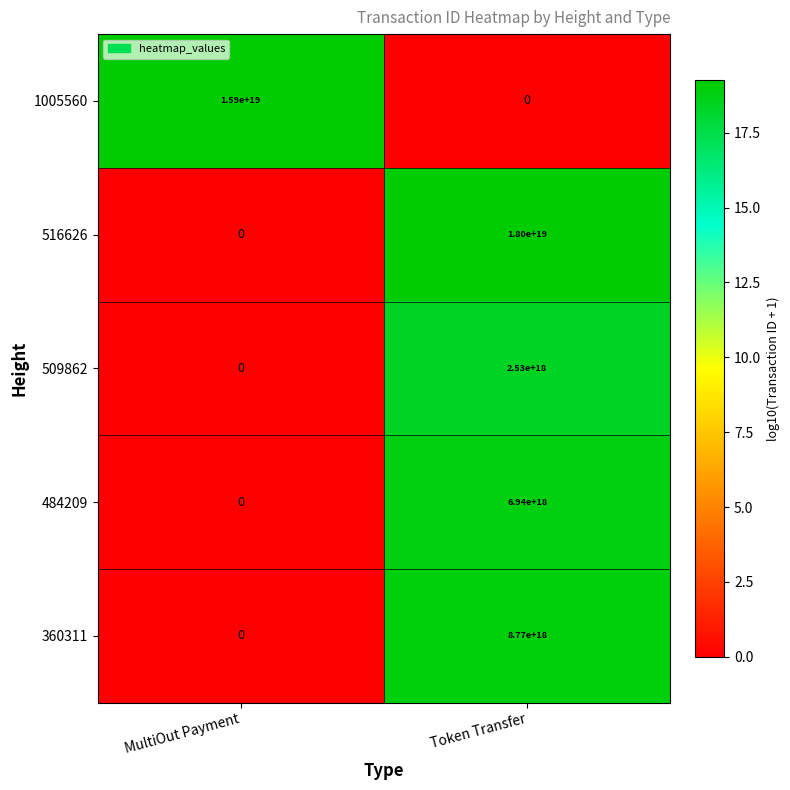

At which label is 360311 closest to 4385000000000000000?

MultiOut Payment